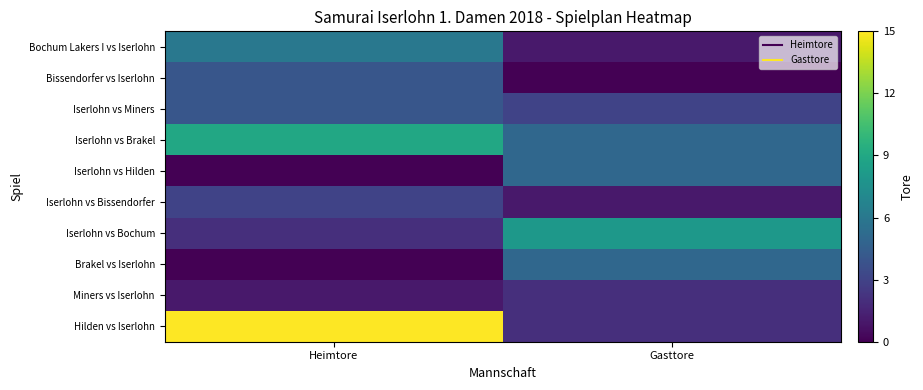

Reading right to left, what are all the values shown in this chart?

Bochum Lakers I vs Iserlohn: Gasttore=1	Heimtore=6
Bissendorfer vs Iserlohn: Gasttore=0	Heimtore=4
Iserlohn vs Miners: Gasttore=3	Heimtore=4
Iserlohn vs Brakel: Gasttore=5	Heimtore=9
Iserlohn vs Hilden: Gasttore=5	Heimtore=0
Iserlohn vs Bissendorfer: Gasttore=1	Heimtore=3
Iserlohn vs Bochum: Gasttore=8	Heimtore=2
Brakel vs Iserlohn: Gasttore=5	Heimtore=0
Miners vs Iserlohn: Gasttore=2	Heimtore=1
Hilden vs Iserlohn: Gasttore=2	Heimtore=15